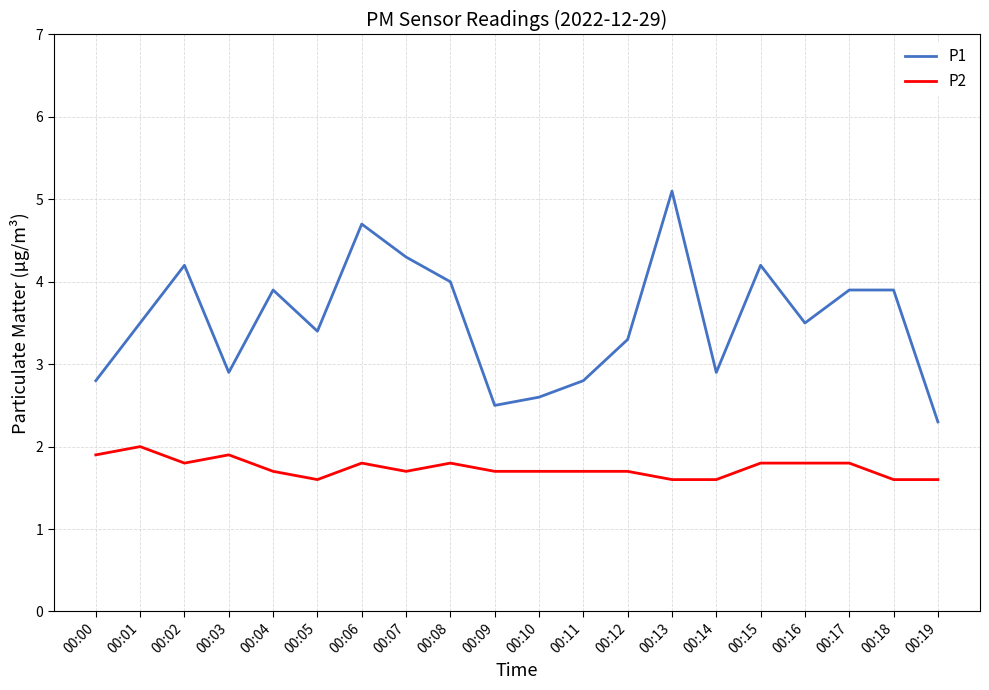

Reading left to right, list all the values displayed in this chart.

P1: 00:00=2.8	00:01=3.5	00:02=4.2	00:03=2.9	00:04=3.9	00:05=3.4	00:06=4.7	00:07=4.3	00:08=4.0	00:09=2.5	00:10=2.6	00:11=2.8	00:12=3.3	00:13=5.1	00:14=2.9	00:15=4.2	00:16=3.5	00:17=3.9	00:18=3.9	00:19=2.3
P2: 00:00=1.9	00:01=2.0	00:02=1.8	00:03=1.9	00:04=1.7	00:05=1.6	00:06=1.8	00:07=1.7	00:08=1.8	00:09=1.7	00:10=1.7	00:11=1.7	00:12=1.7	00:13=1.6	00:14=1.6	00:15=1.8	00:16=1.8	00:17=1.8	00:18=1.6	00:19=1.6